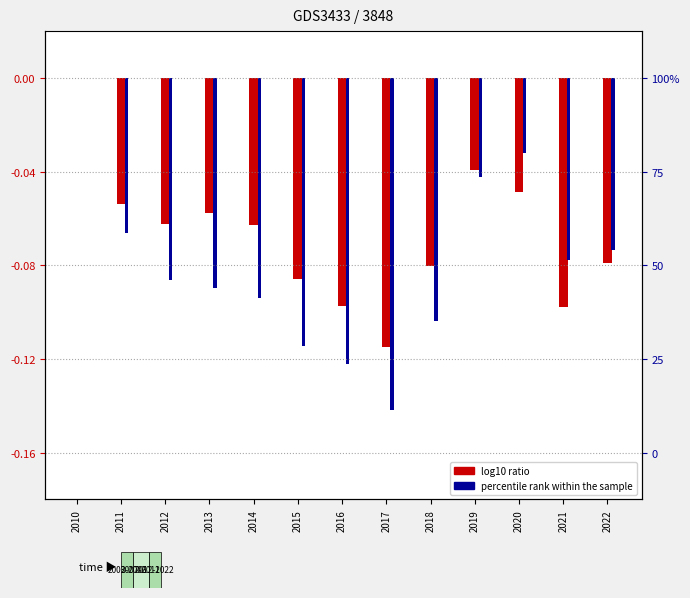

Is it true that percentile rank within the sample equals -0.1 at 2010?

False